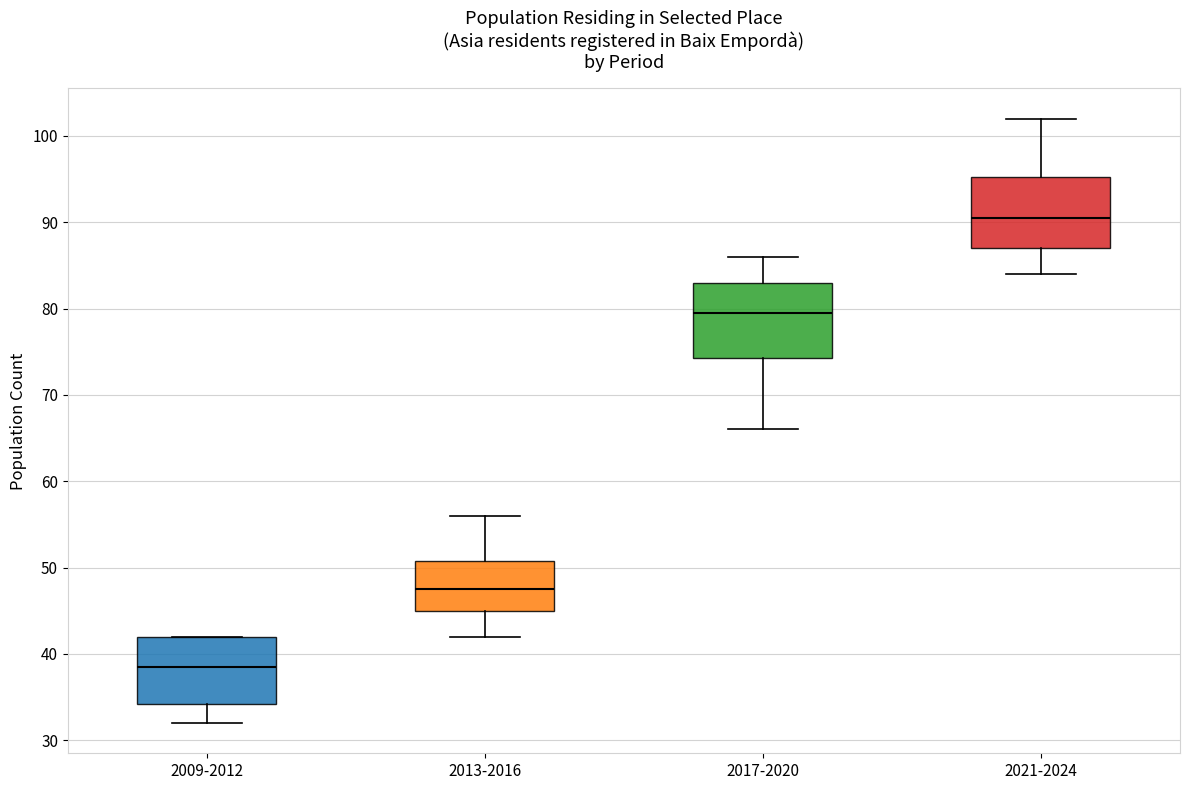

Which box's median line is the highest?

2021-2024